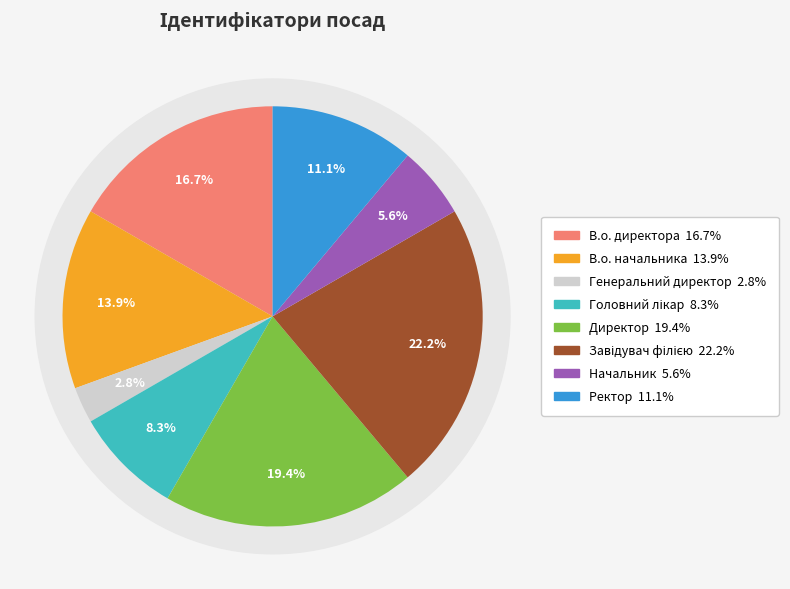

Count the number of slices in the pie.

8